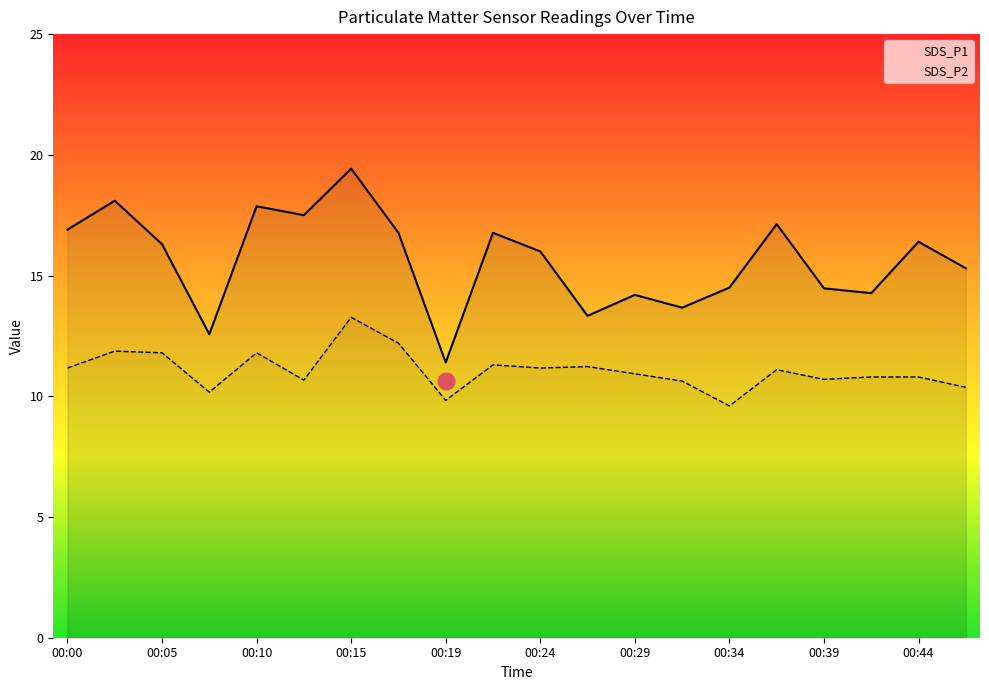

What is the value of the SDS_P1 point at the 2nd from the left?

18.1